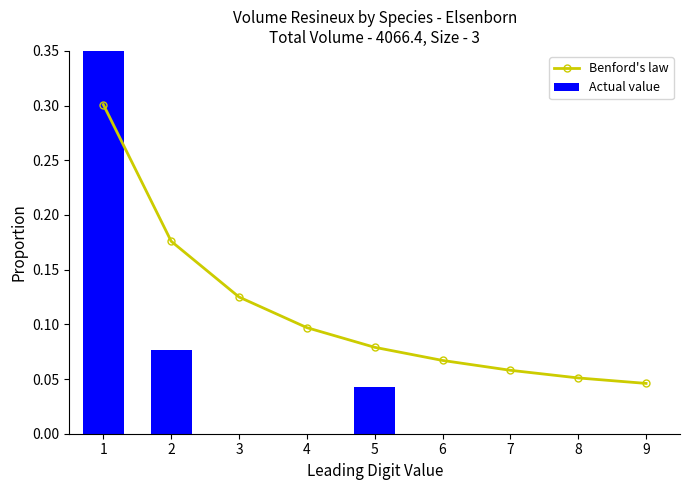

Reading left to right, what are all the values shown in this chart?

0.3	0.2	0.1	0.1	0.1	0.1	0.1	0.1	0.0